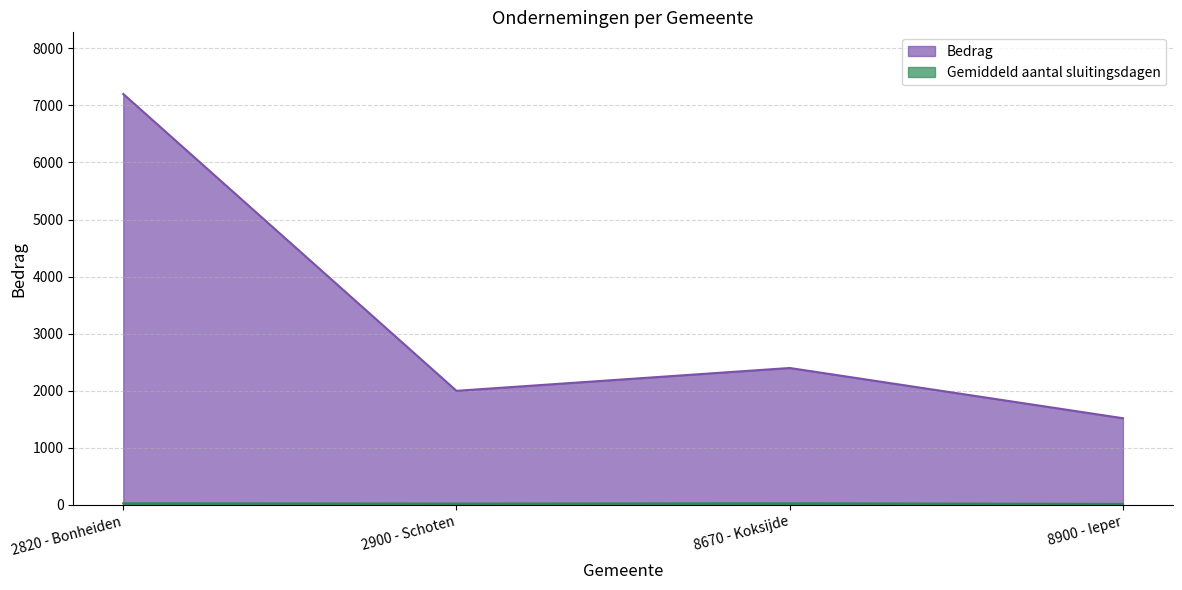

Rank the series at 8900 - Ieper from highest to lowest value.

Bedrag, Gemiddeld aantal sluitingsdagen